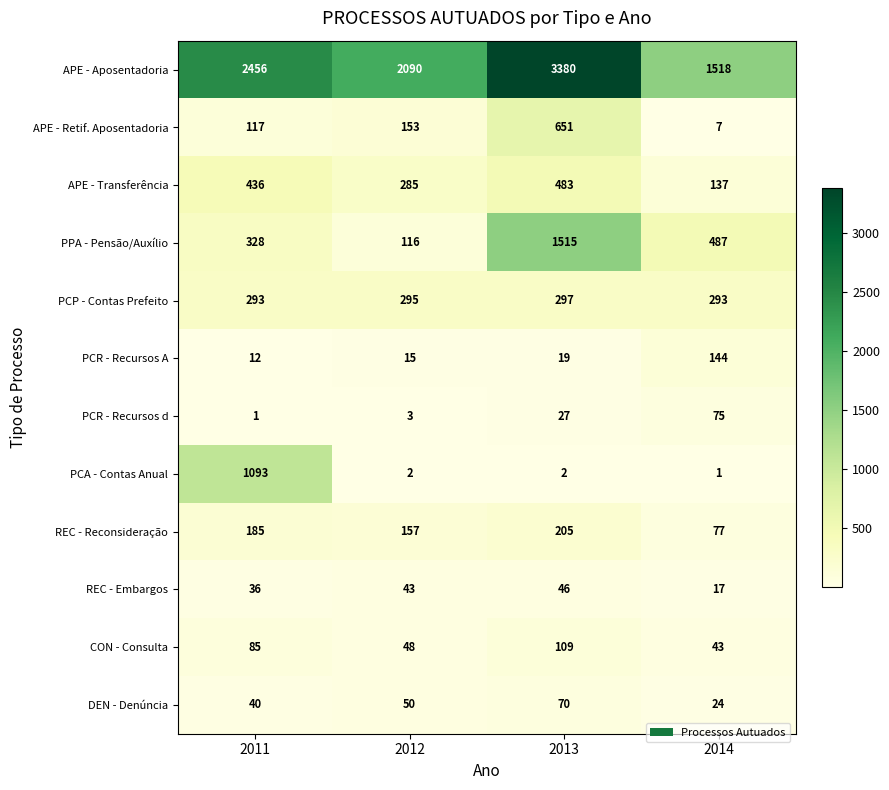

Which series has the widest spread of values?

APE - Aposentadoria